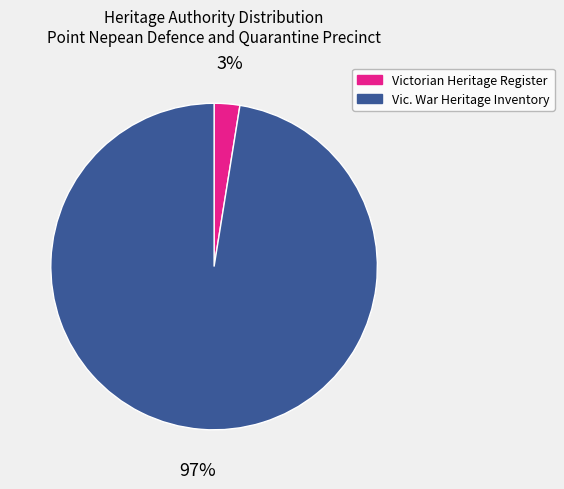

Which has a higher value, Victorian Heritage Register or Vic. War Heritage Inventory?

Vic. War Heritage Inventory